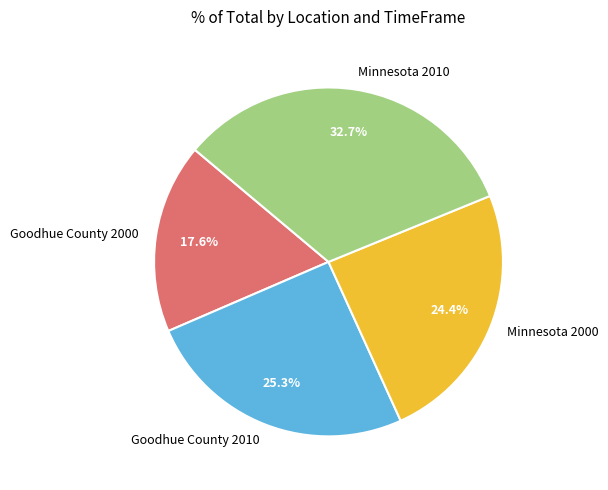

Which has a higher value, Minnesota 2000 or Minnesota 2010?

Minnesota 2010